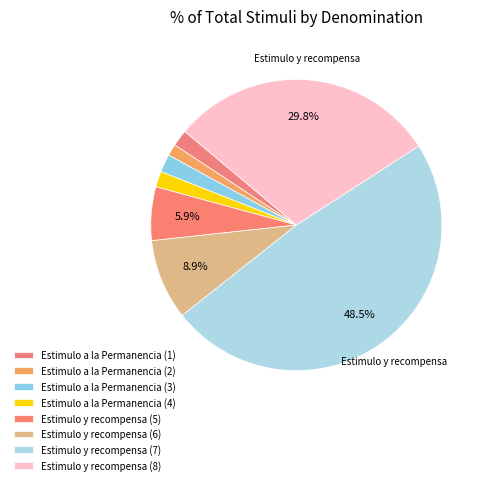

How many slices are in this pie chart?

8